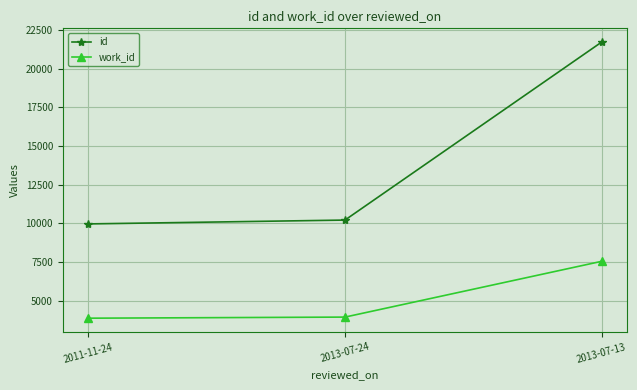

How many categories are shown in the chart?

3